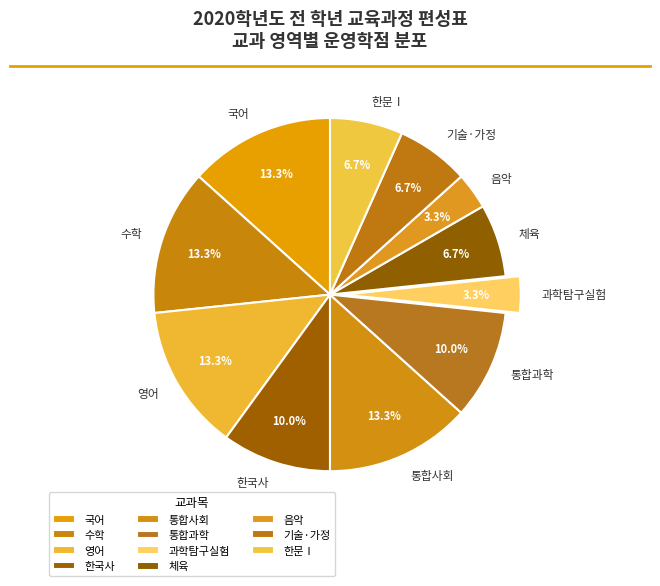

How many segments does this pie chart have?

11